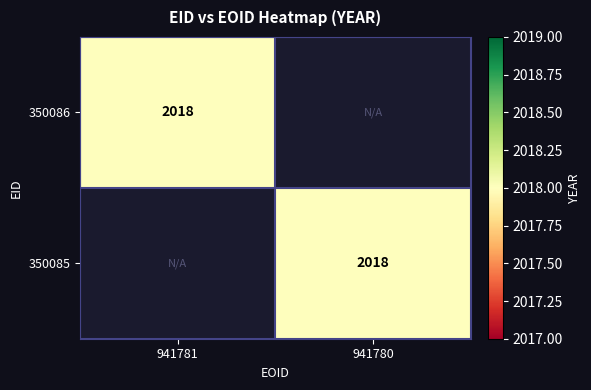

Which has a higher value, 941780 or 941781?

941781